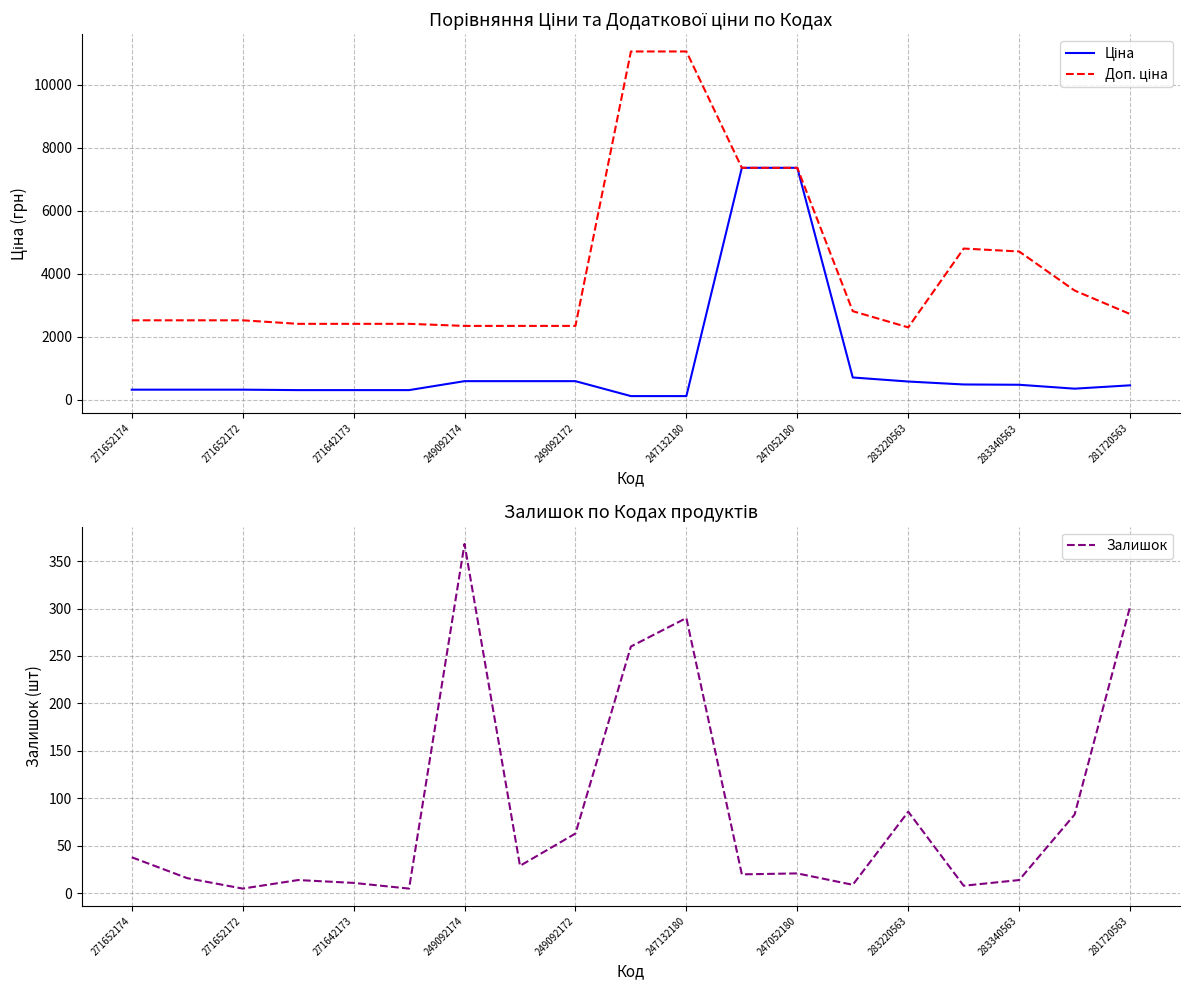

Does the chart display data point markers on the line(s)?

No